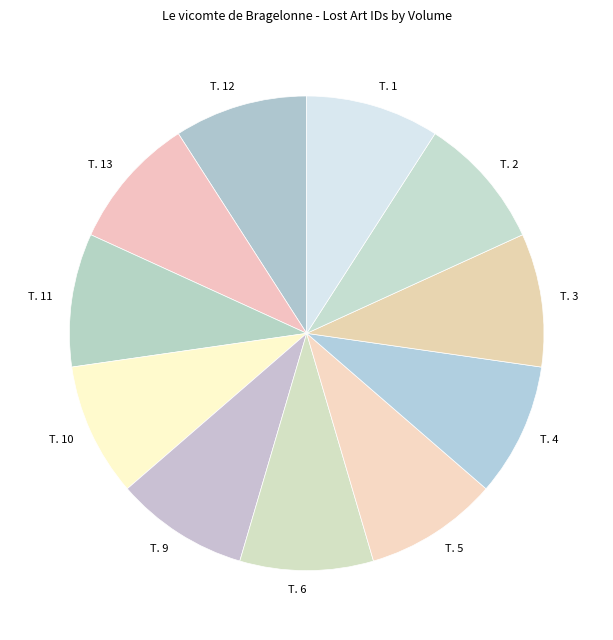

Approximately how many times larger is the value at T. 2 compared to T. 10?

1.0